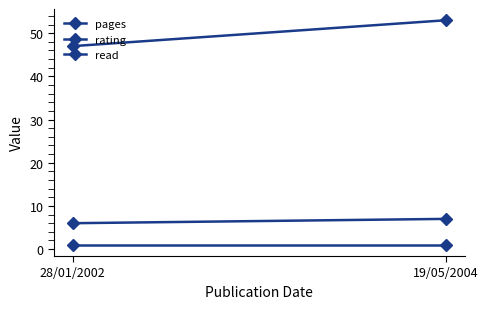

Reading right to left, transcribe all the data shown in this chart.

pages: 19/05/2004=53	28/01/2002=47
rating: 19/05/2004=7	28/01/2002=6
read: 19/05/2004=1	28/01/2002=1